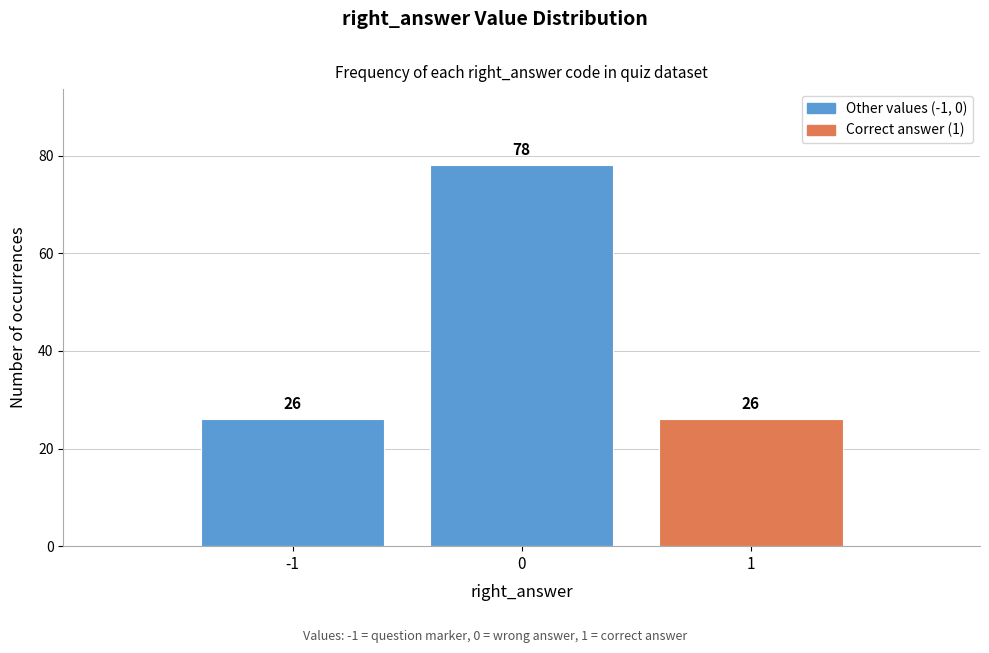

Reading left to right, transcribe this chart: for each bar, give the range it covers on the x-axis and its height.

-1.5 to -0.5: 26
-0.5 to 0.5: 78
0.5 to 1.5: 26